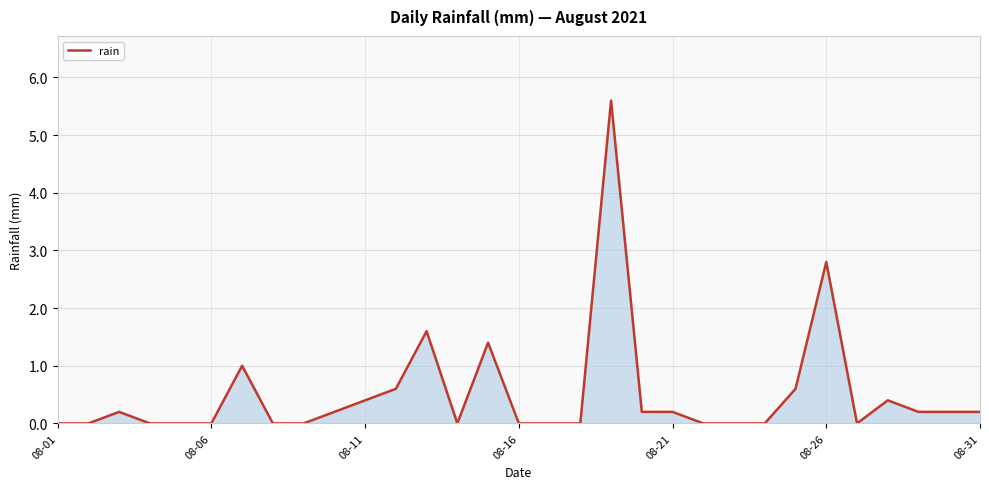

What is the greatest value displayed?

5.6